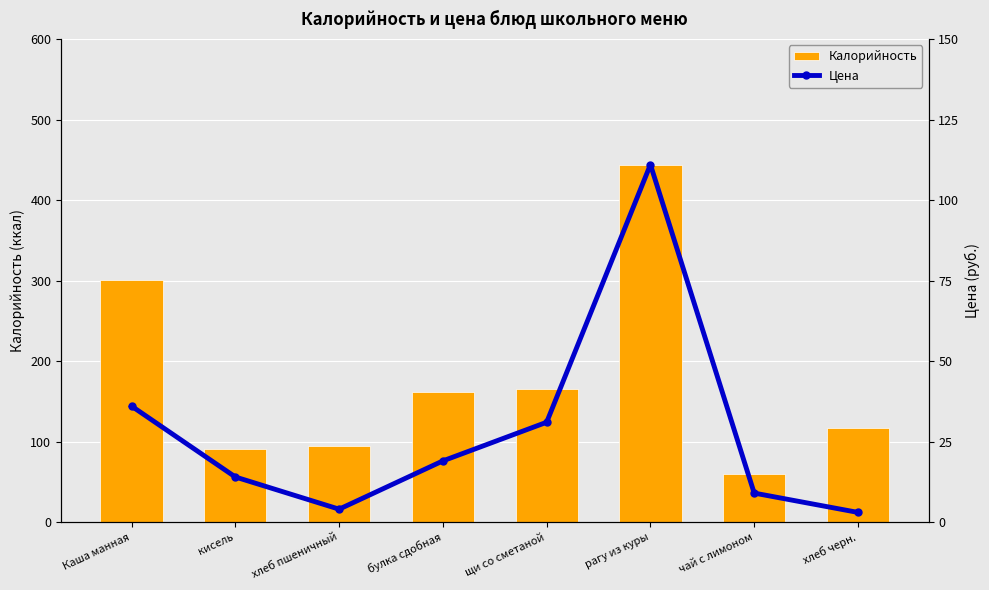

Reading left to right, list all the values displayed in this chart.

Калорийность: 301	91	95	162	165	444	60	117
Цена: 36	14	4	19	31	111	9	3